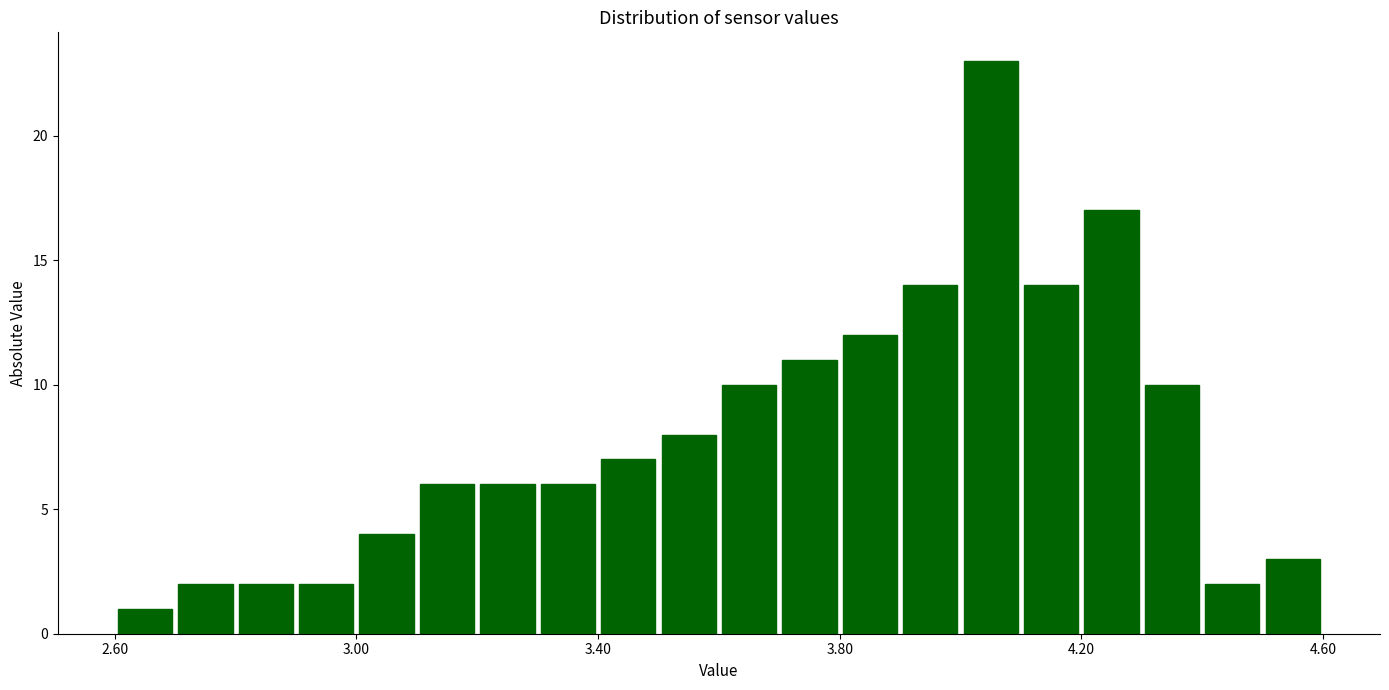

Read against the x-axis, roughly where is the centre of the tallest bar?

4.05